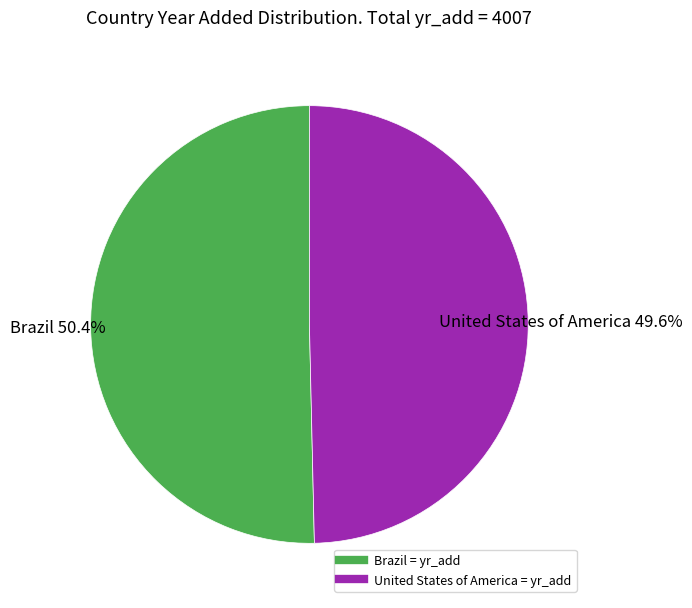

Which category accounts for the majority?

Brazil